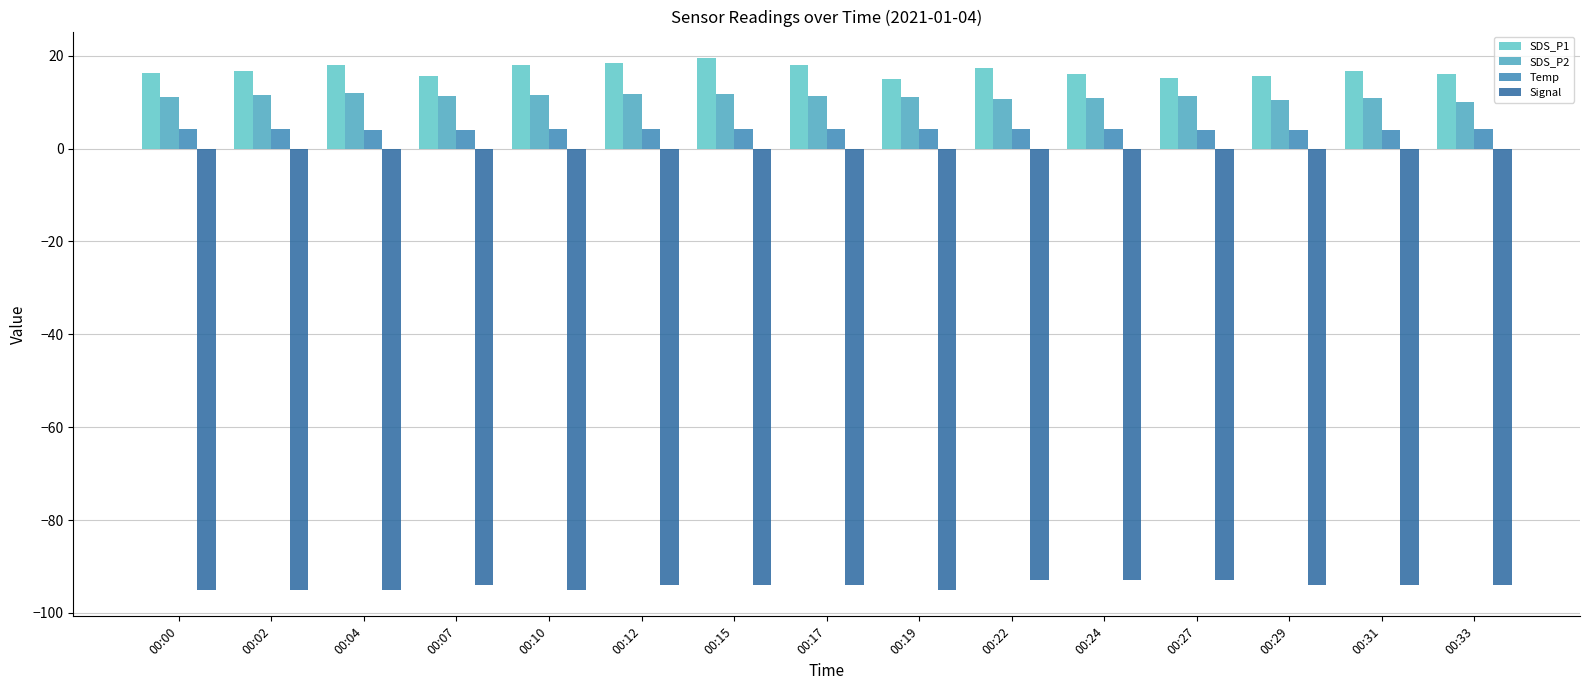

Where does the Signal series first go above -94?

00:22